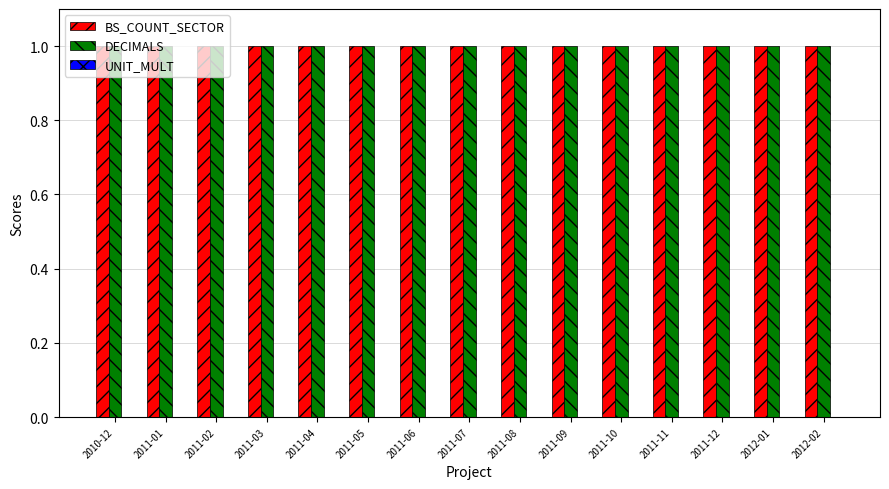

Are the bars grouped side by side (vs. stacked)?

Yes